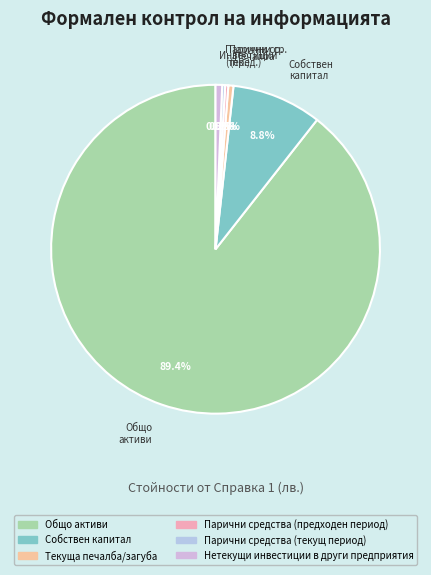

Count the number of slices in the pie.

6